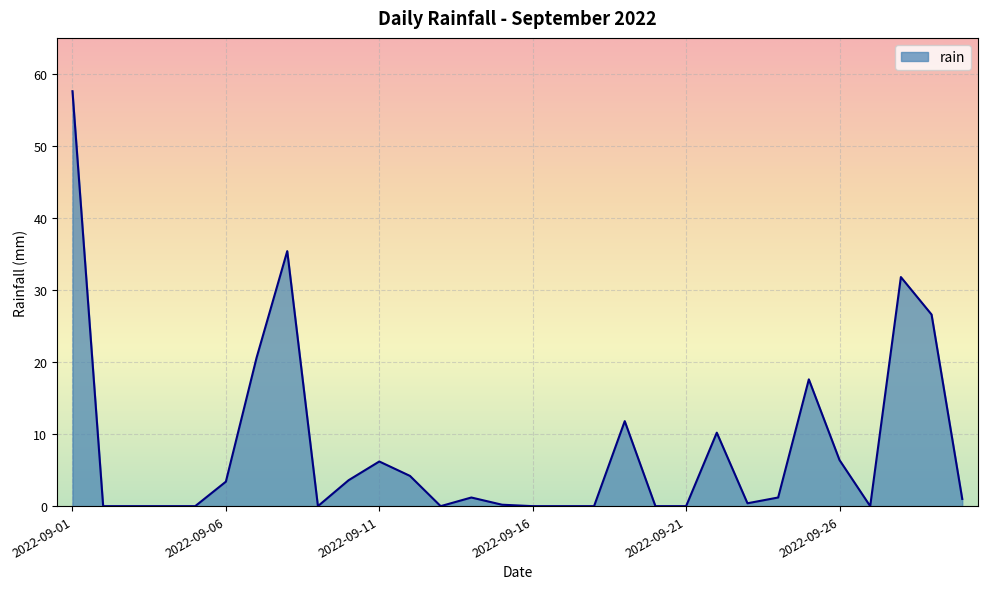

What is the maximum value shown in the chart?

57.6